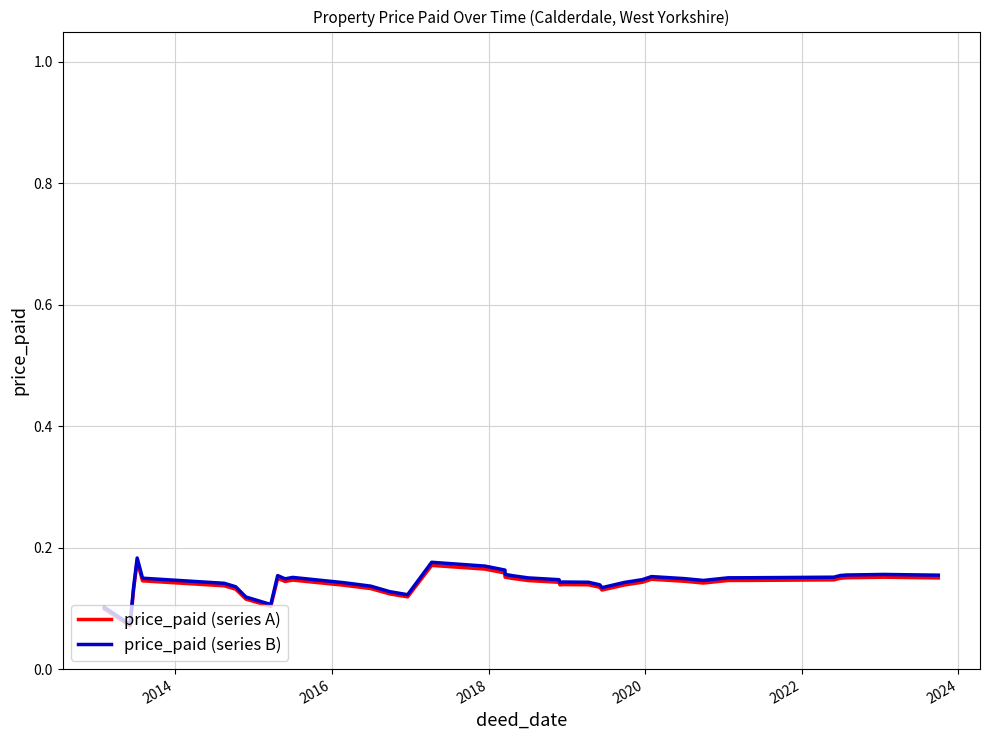

How many lines are shown in the chart?

2